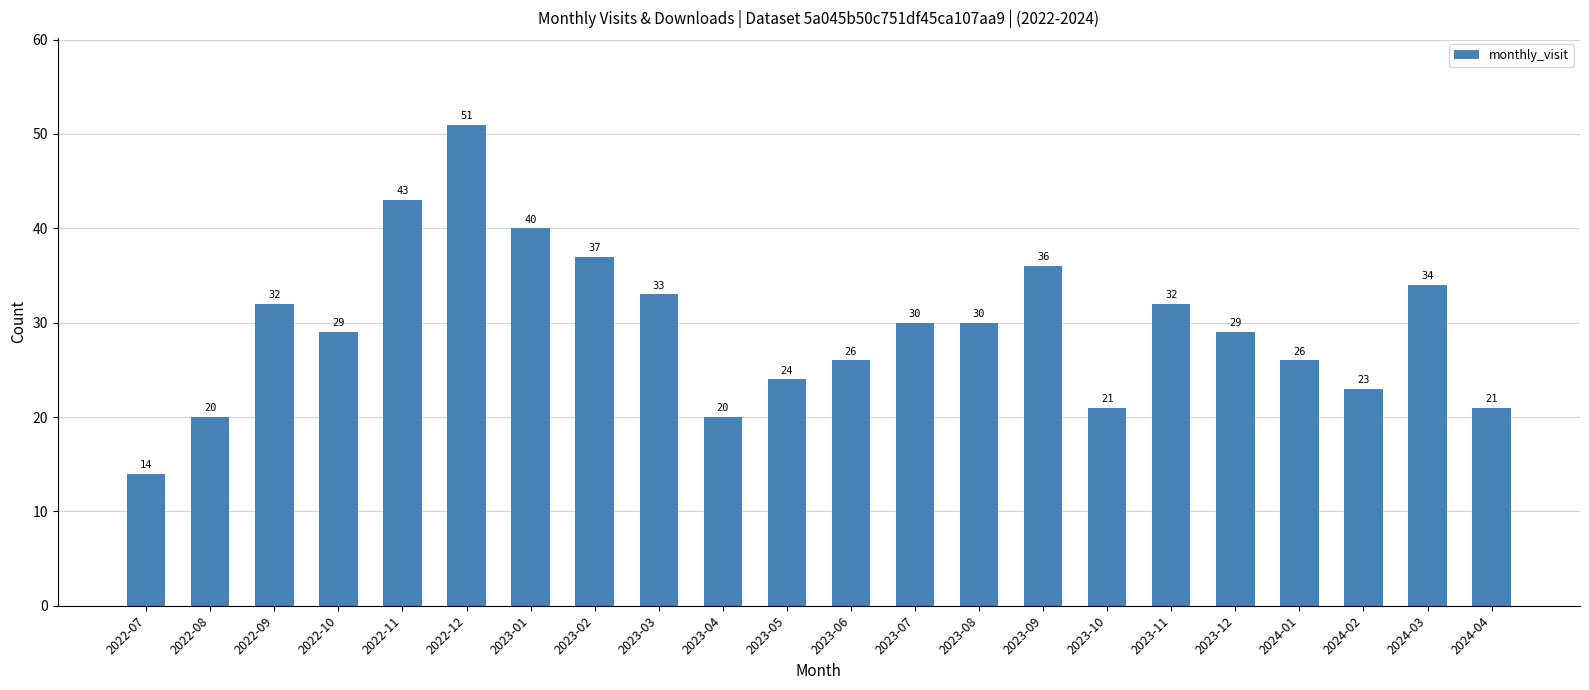

True or false: the data shows 34 at 2024-03.

True